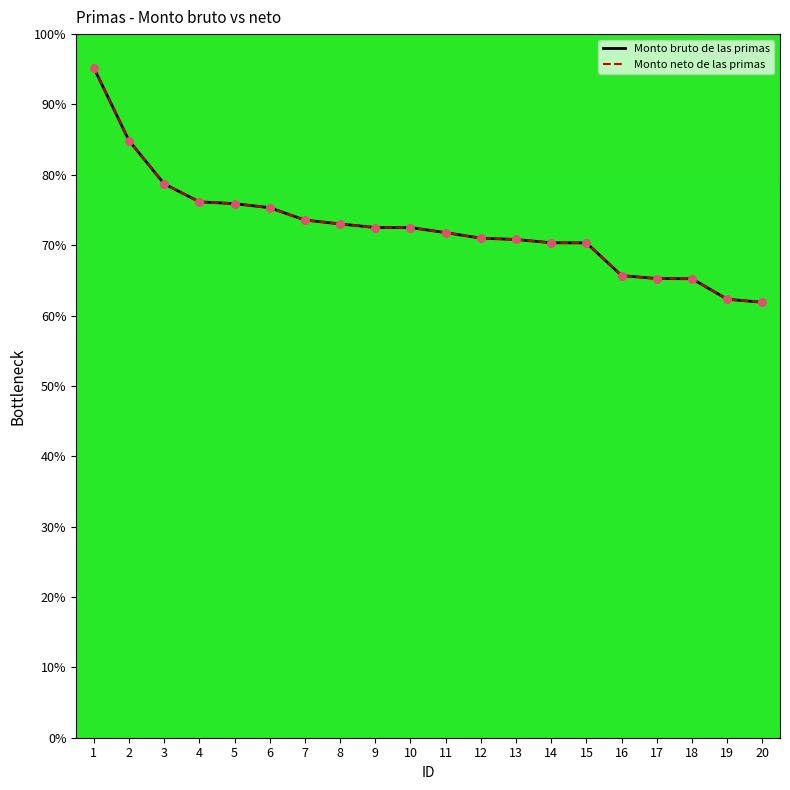

At how many categories does at least one series exceed 83?

2